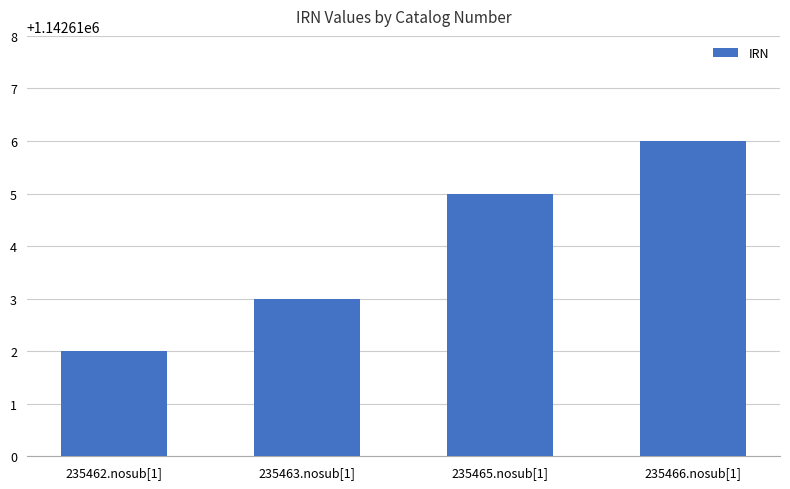

Does the chart contain stacked bars?

No